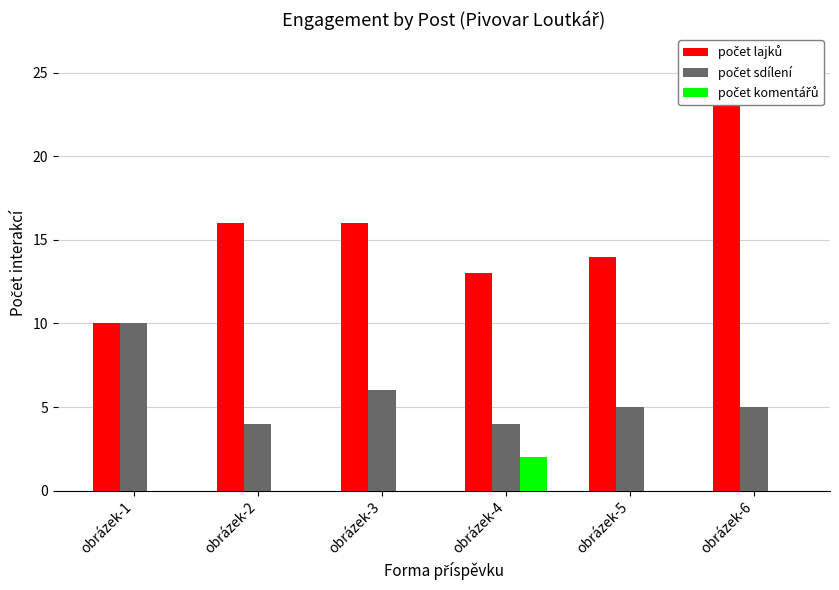

What is the approximate value of počet sdílení at obrázek-2?

4